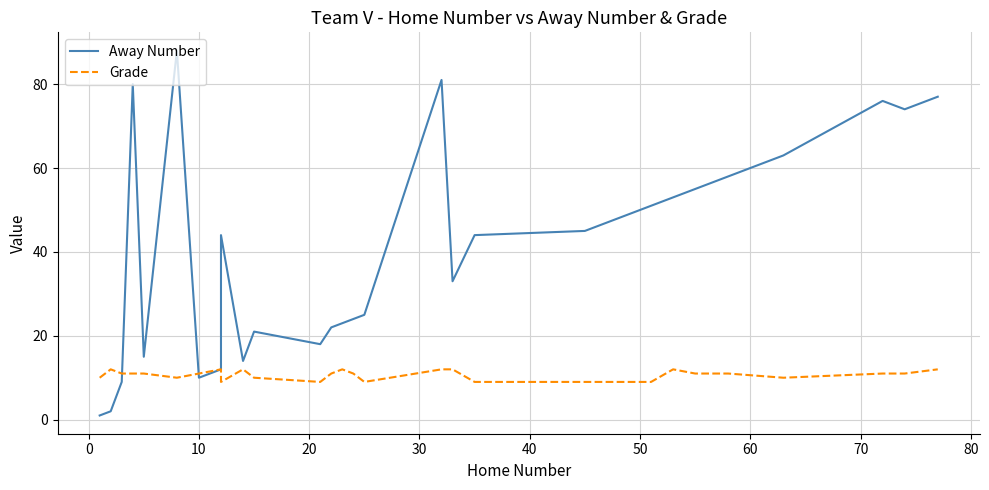

True or false: Grade has a value of 15 at 70.

False